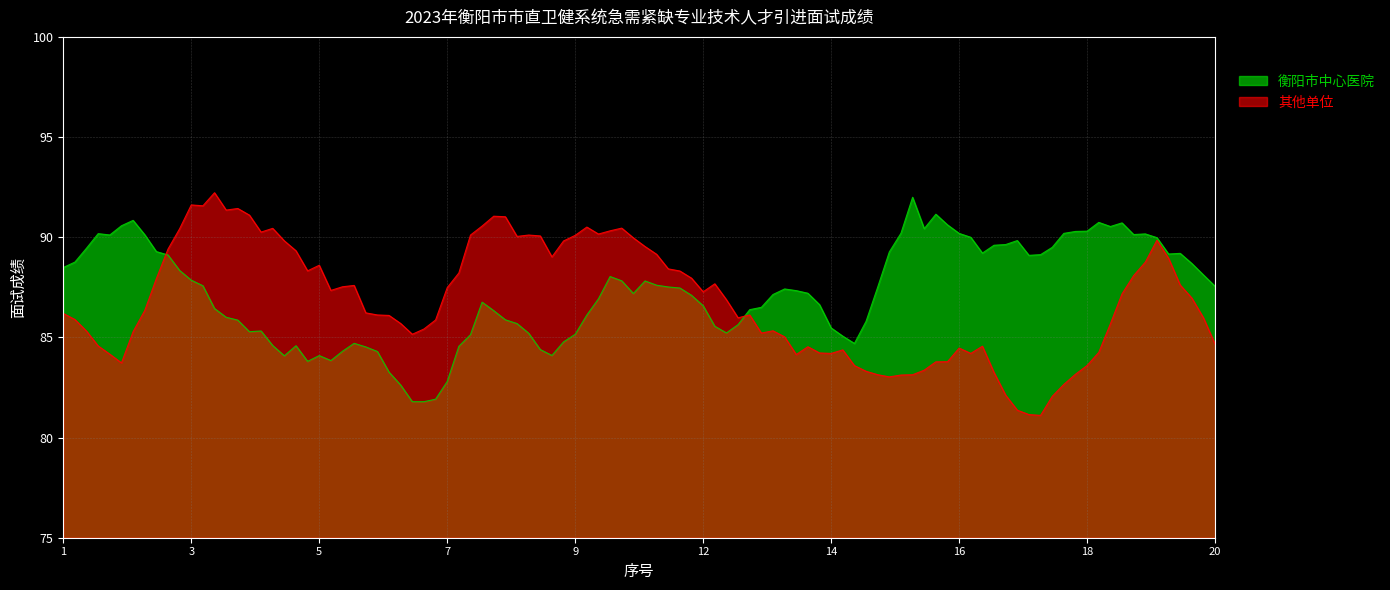

What is the difference between the 其他单位 values at 7 and 20?

2.8